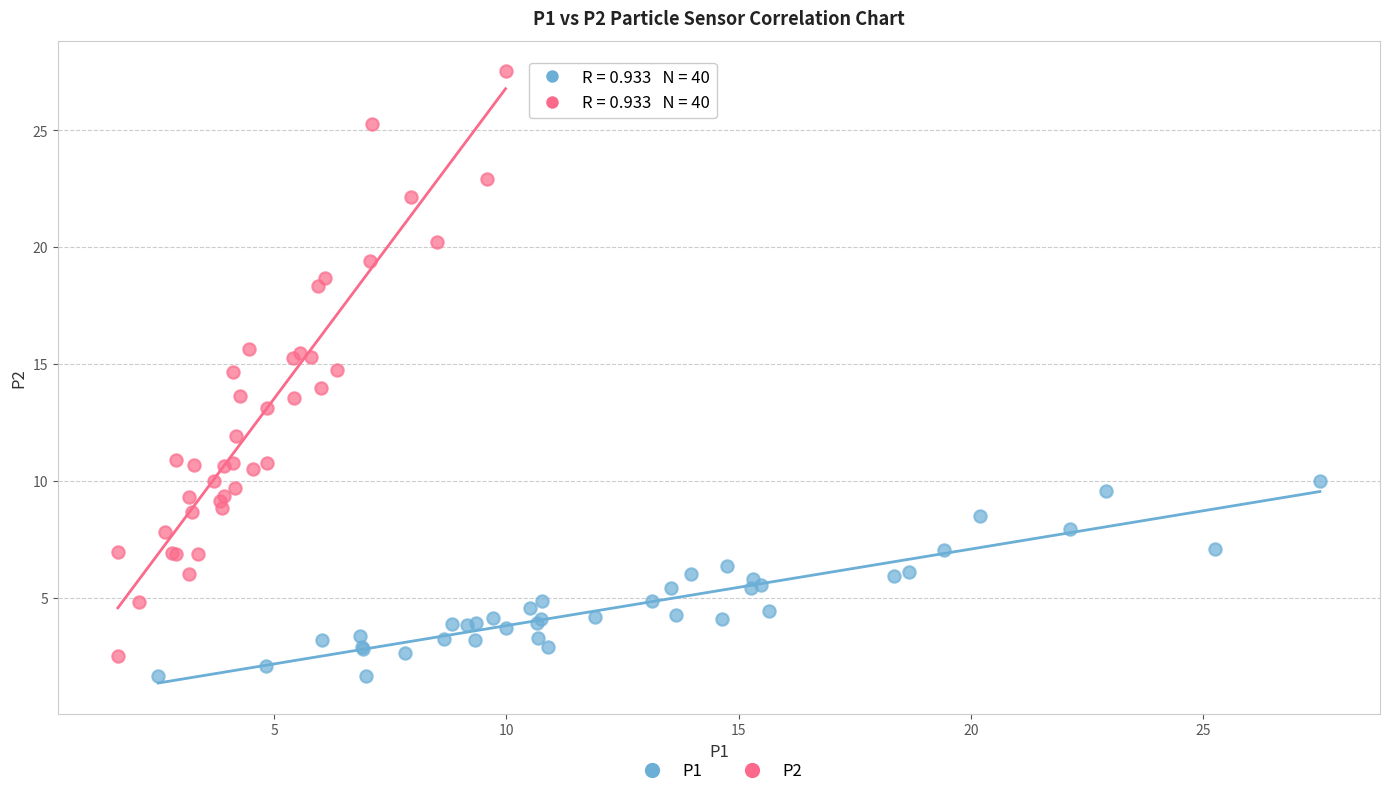

Which series has the widest spread of Y values?

P2